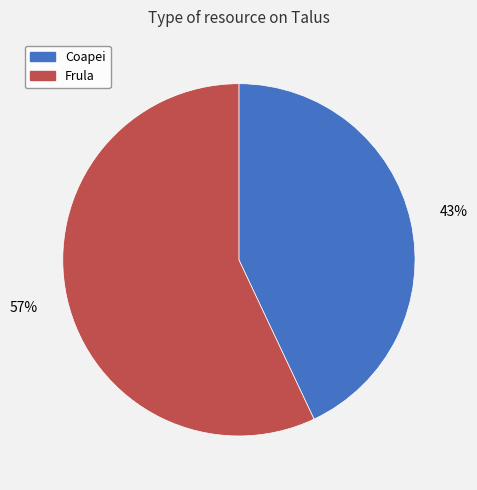

To the nearest percent, what percentage of the pie is Frula?

57%